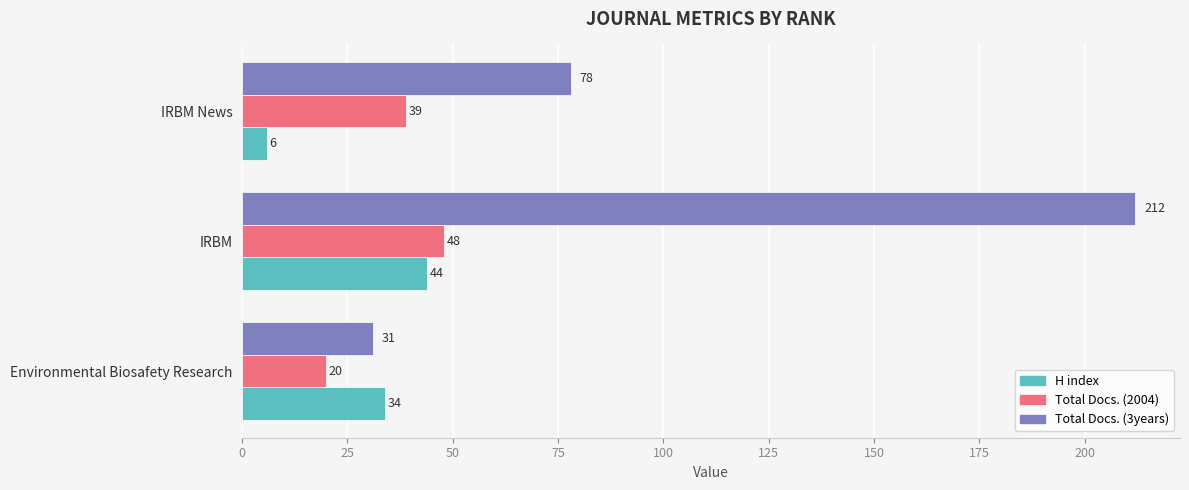

What is the difference between the Total Docs. (2004) values at IRBM News and Environmental Biosafety Research?

19